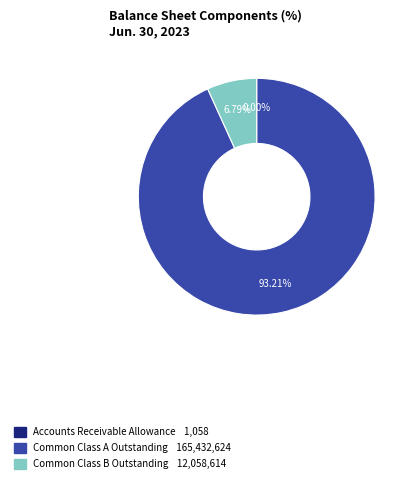

True or false: Common Class A Outstanding accounts for 93% of the total.

True